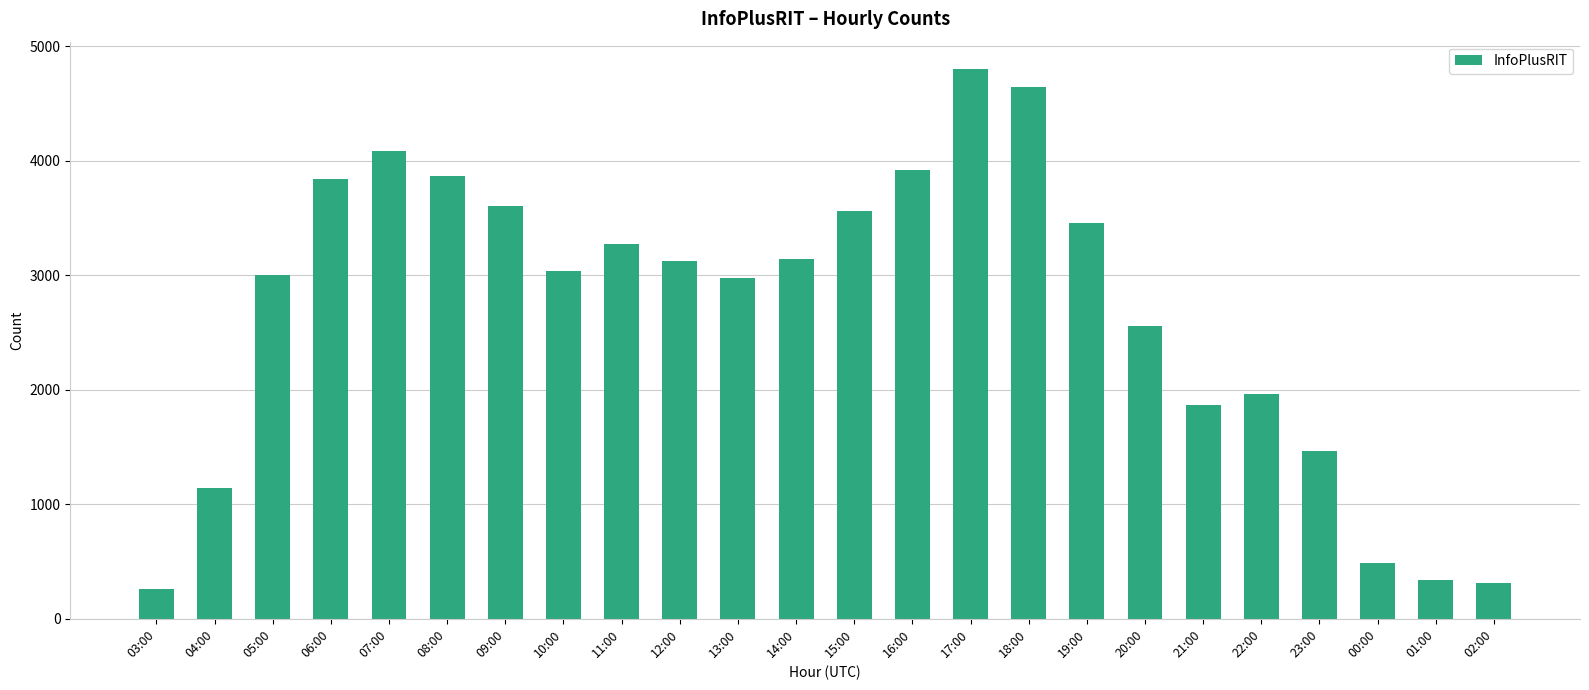

Reading left to right, what are all the values shown in this chart?

263	1141	3003	3838	4080	3866	3604	3036	3276	3123	2972	3145	3564	3920	4798	4644	3459	2558	1863	1959	1465	489	336	310